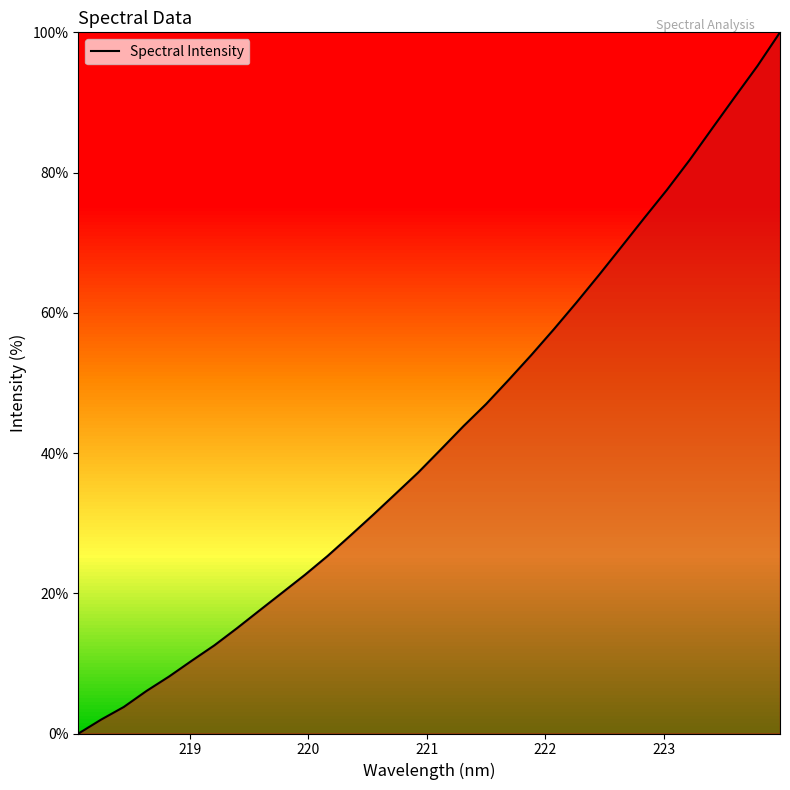

What is the difference between the maximum and minimum values?

100.0